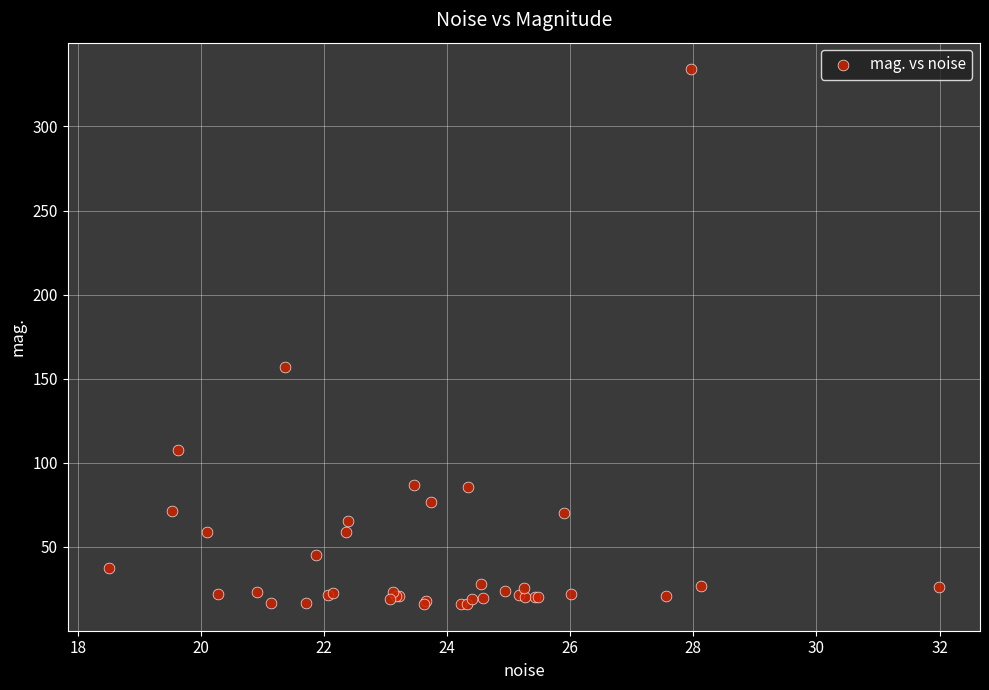

What Y value in the scatter plot is closest to 174?

156.8